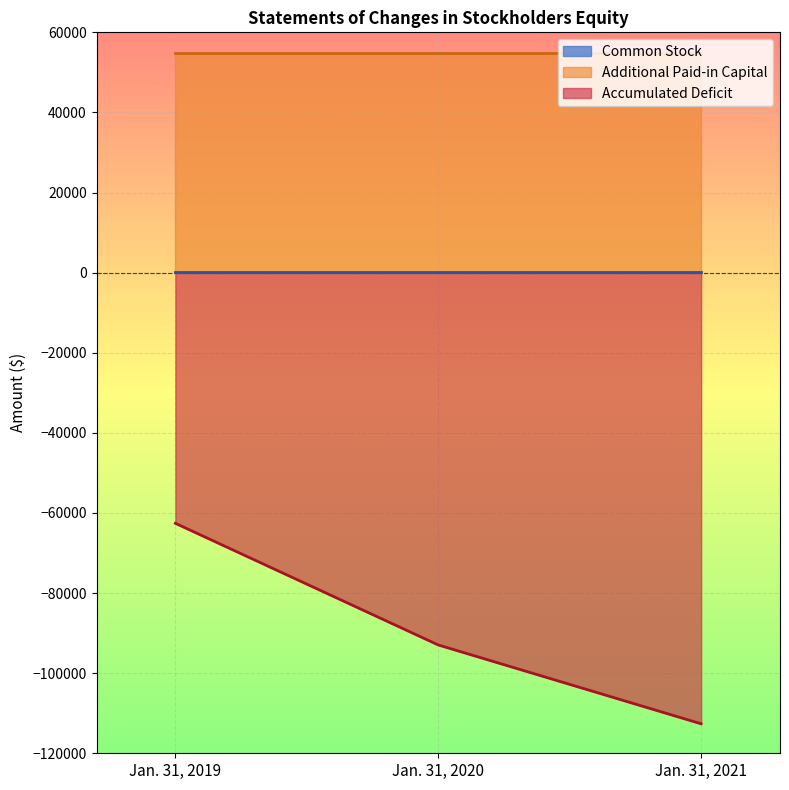

Does the chart display data point markers on the line(s)?

No